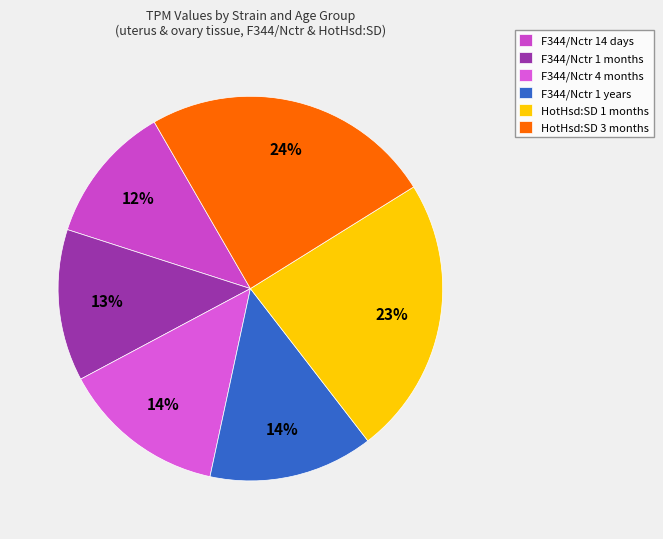

Rank the categories by value from highest to lowest.

HotHsd:SD 3 months, HotHsd:SD 1 months, F344/Nctr 4 months, F344/Nctr 1 years, F344/Nctr 1 months, F344/Nctr 14 days